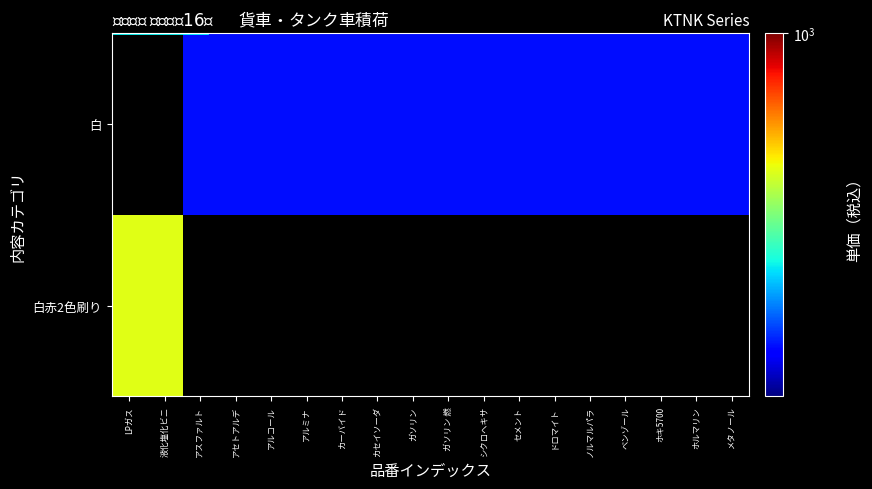

List the series in order of their overall mean, highest first.

白赤2色刷り, 白